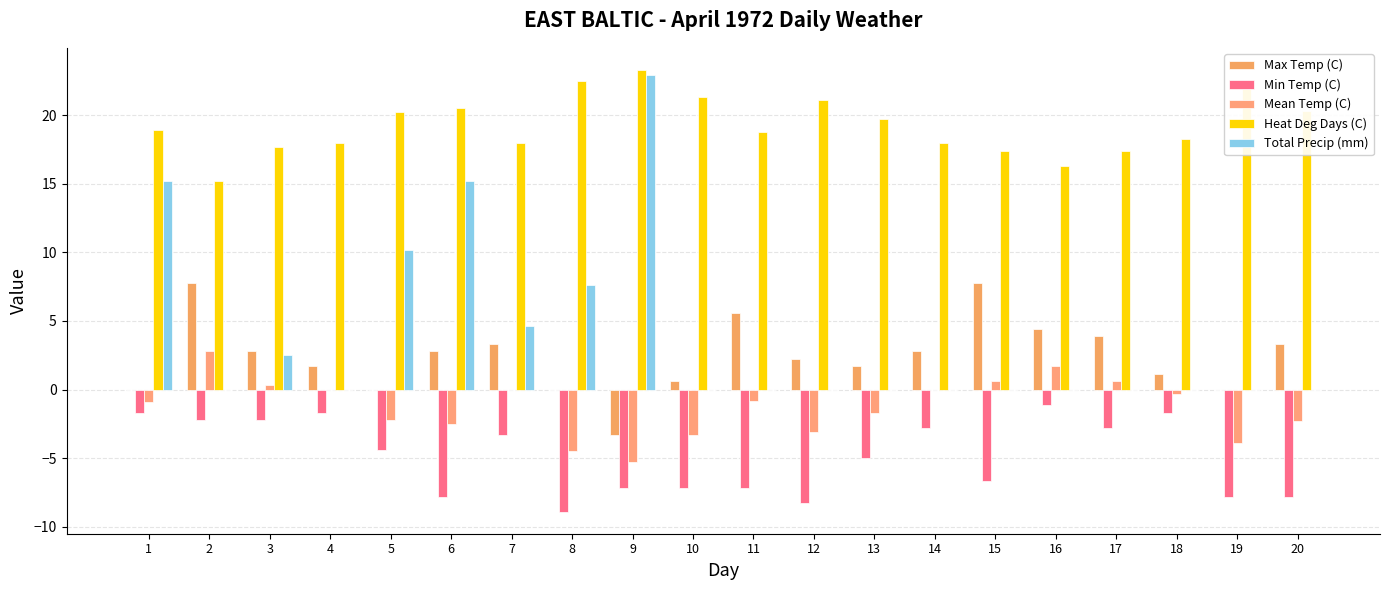

How many distinct data groups are displayed?

5